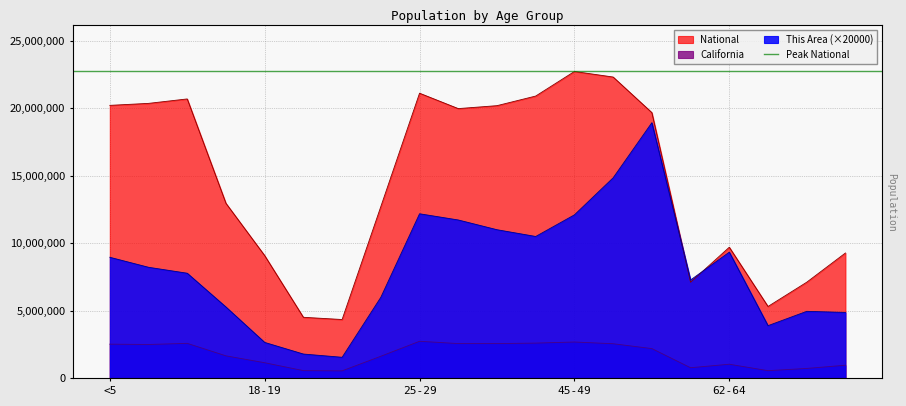

How many distinct data groups are displayed?

3